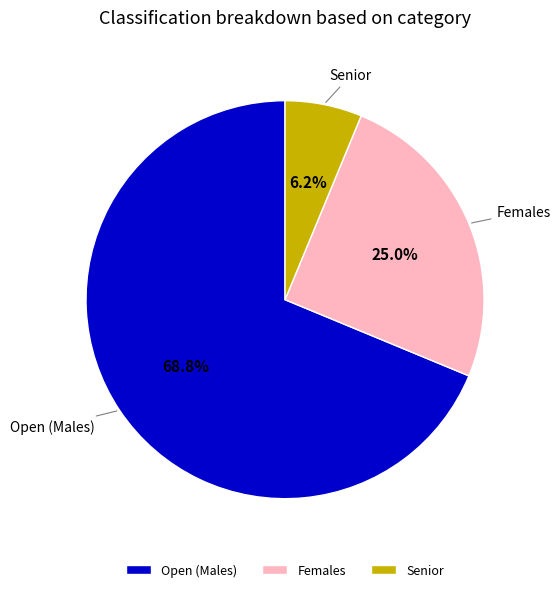

Rank the categories by value from lowest to highest.

Senior, Females, Open (Males)